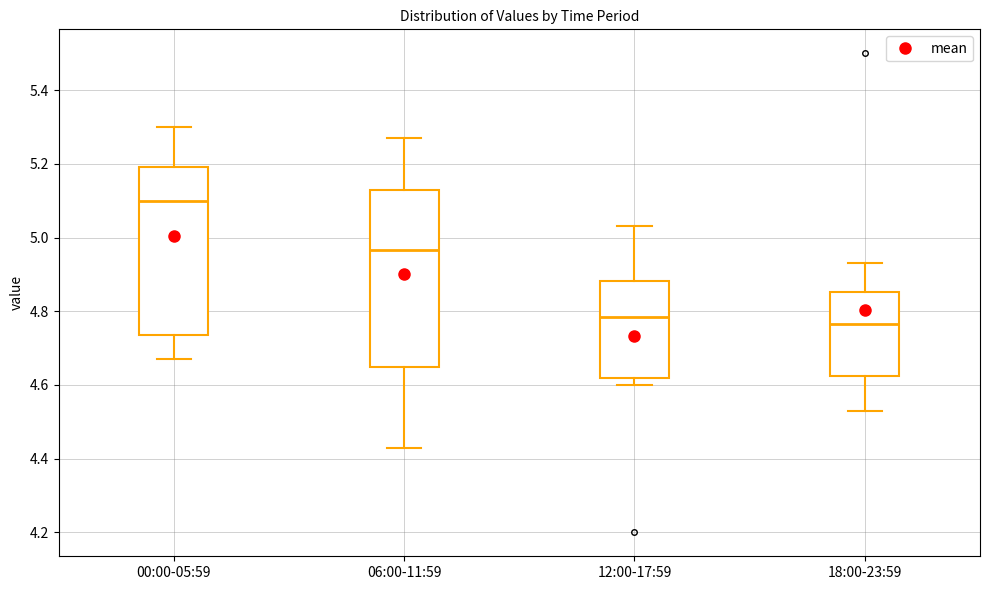

Comparing the boxes themselves (not the whiskers), which one is the tallest?

06:00-11:59